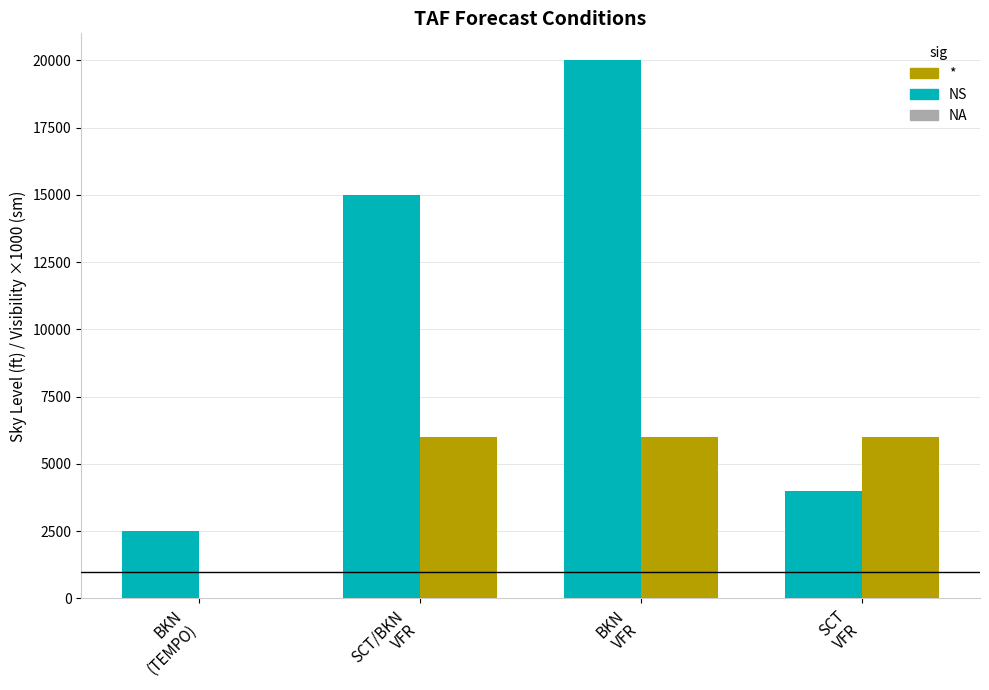

How many series are shown in this chart?

2